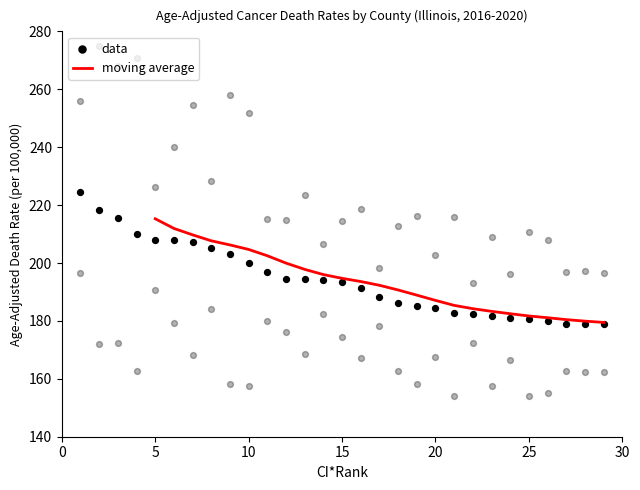

The value of moving average at 15 is 194.7. True or false?

True